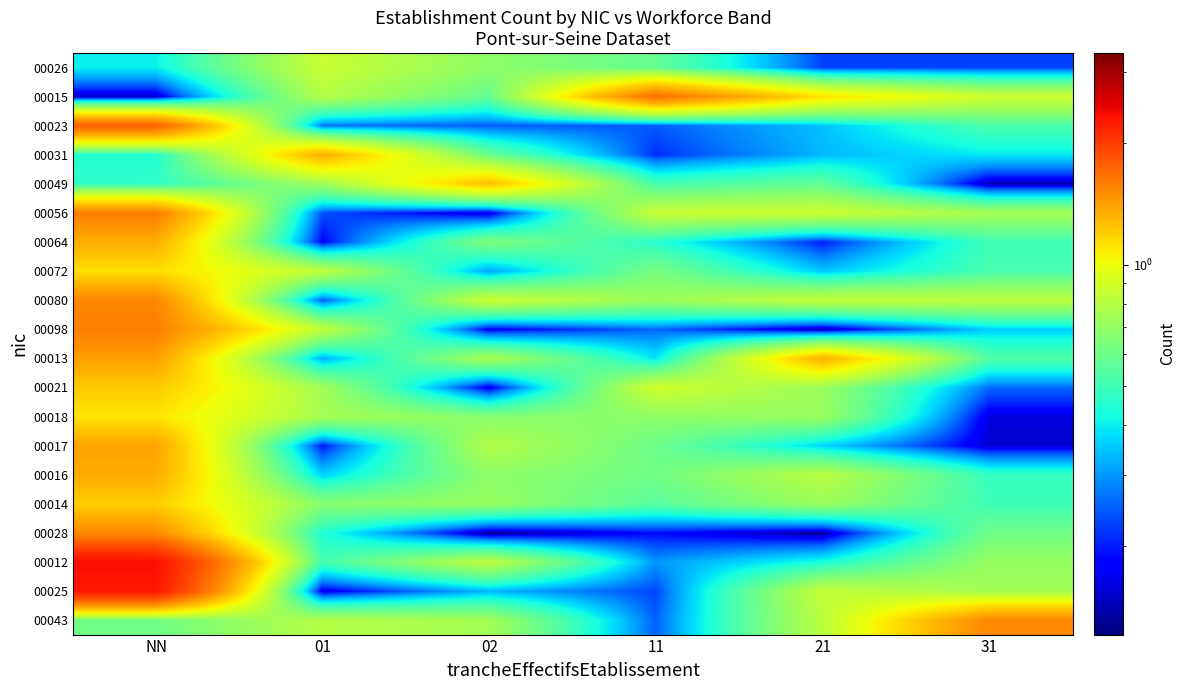

At how many categories does at least one series exceed 0?

6